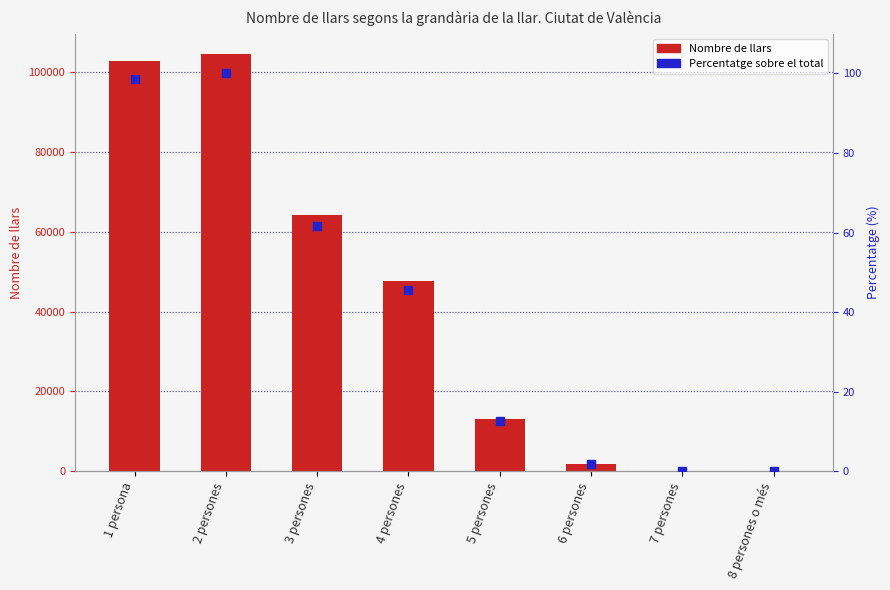

What is the total value across all series at 3 persones?

64310.8